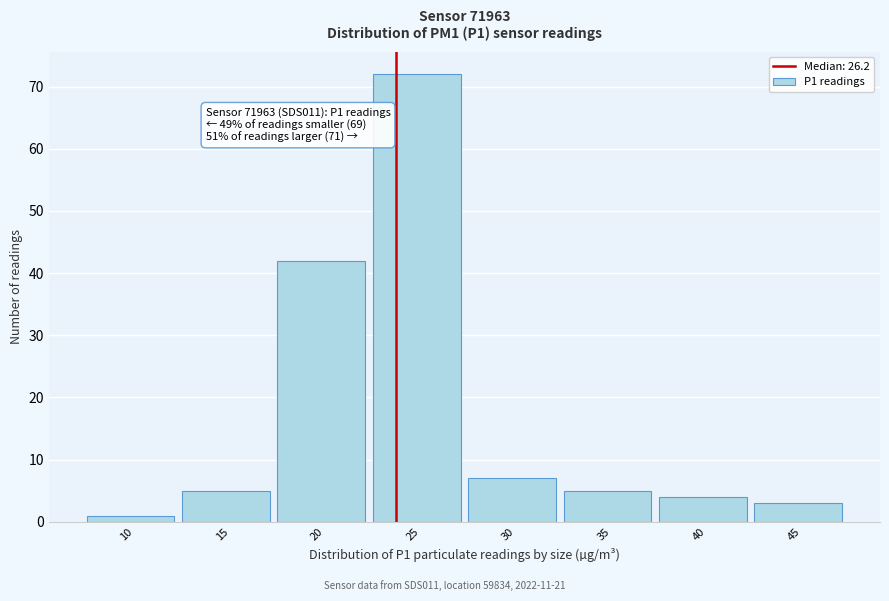

Reading right to left, transcribe all the data shown in this chart.

3	4	5	7	72	42	5	1